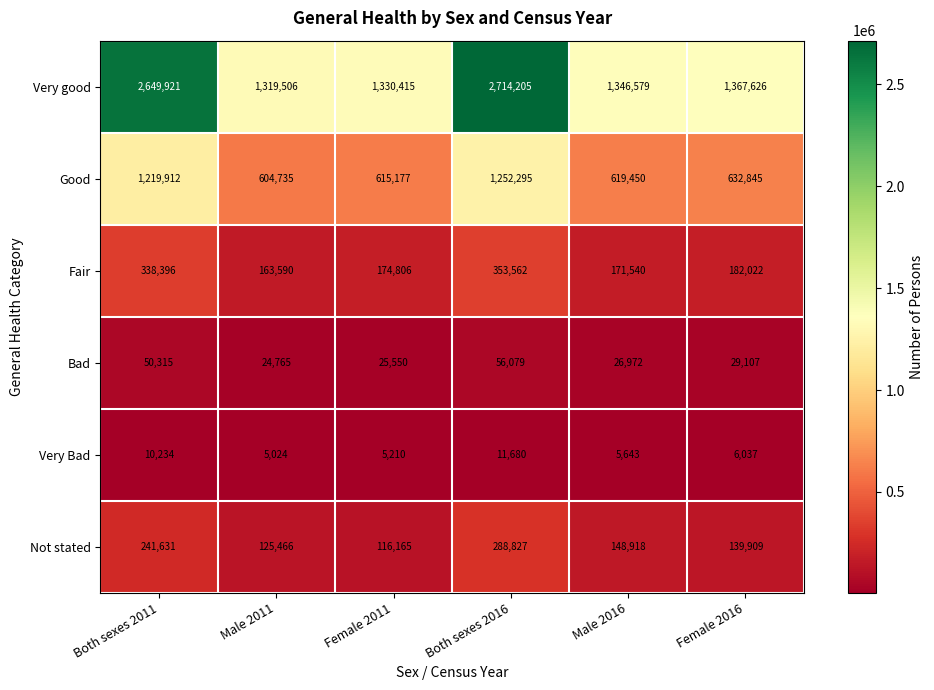

Which series has the largest range (max minus min)?

Very good